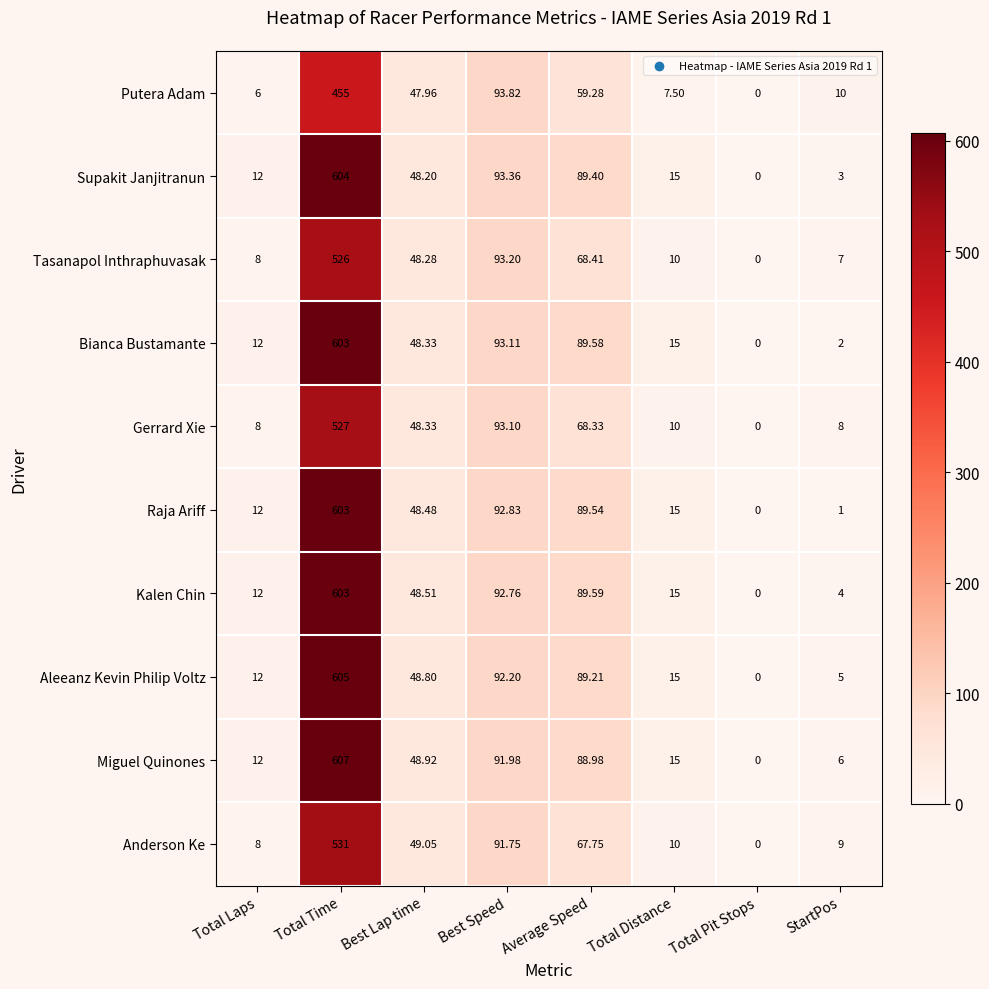

At how many categories does at least one series exceed 297?

1